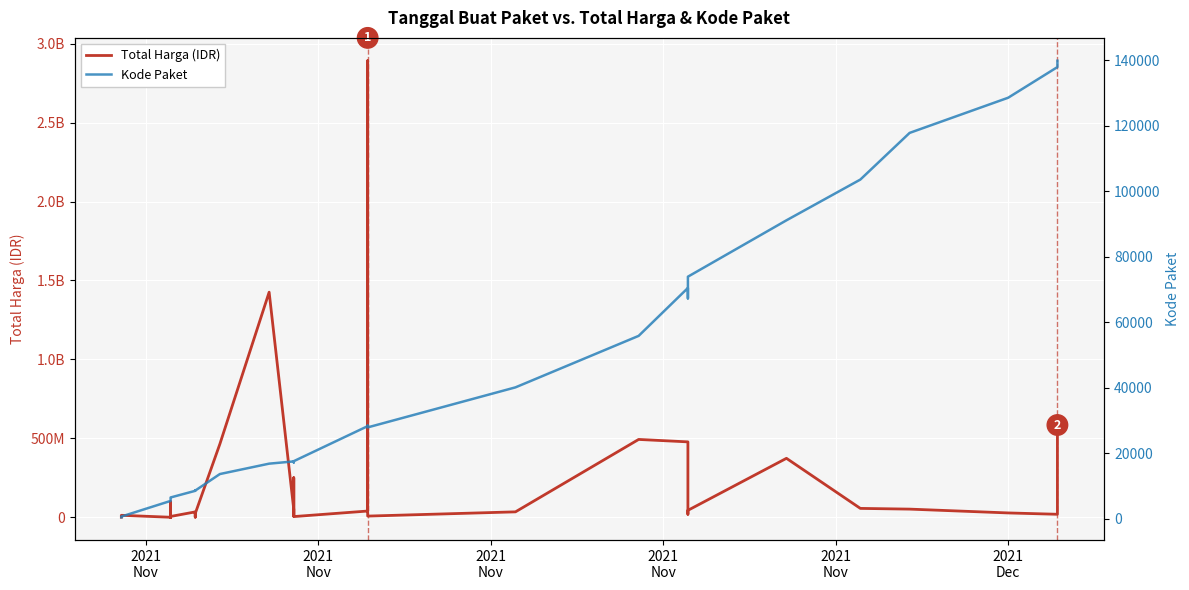

What is the greatest value displayed?

2892122000